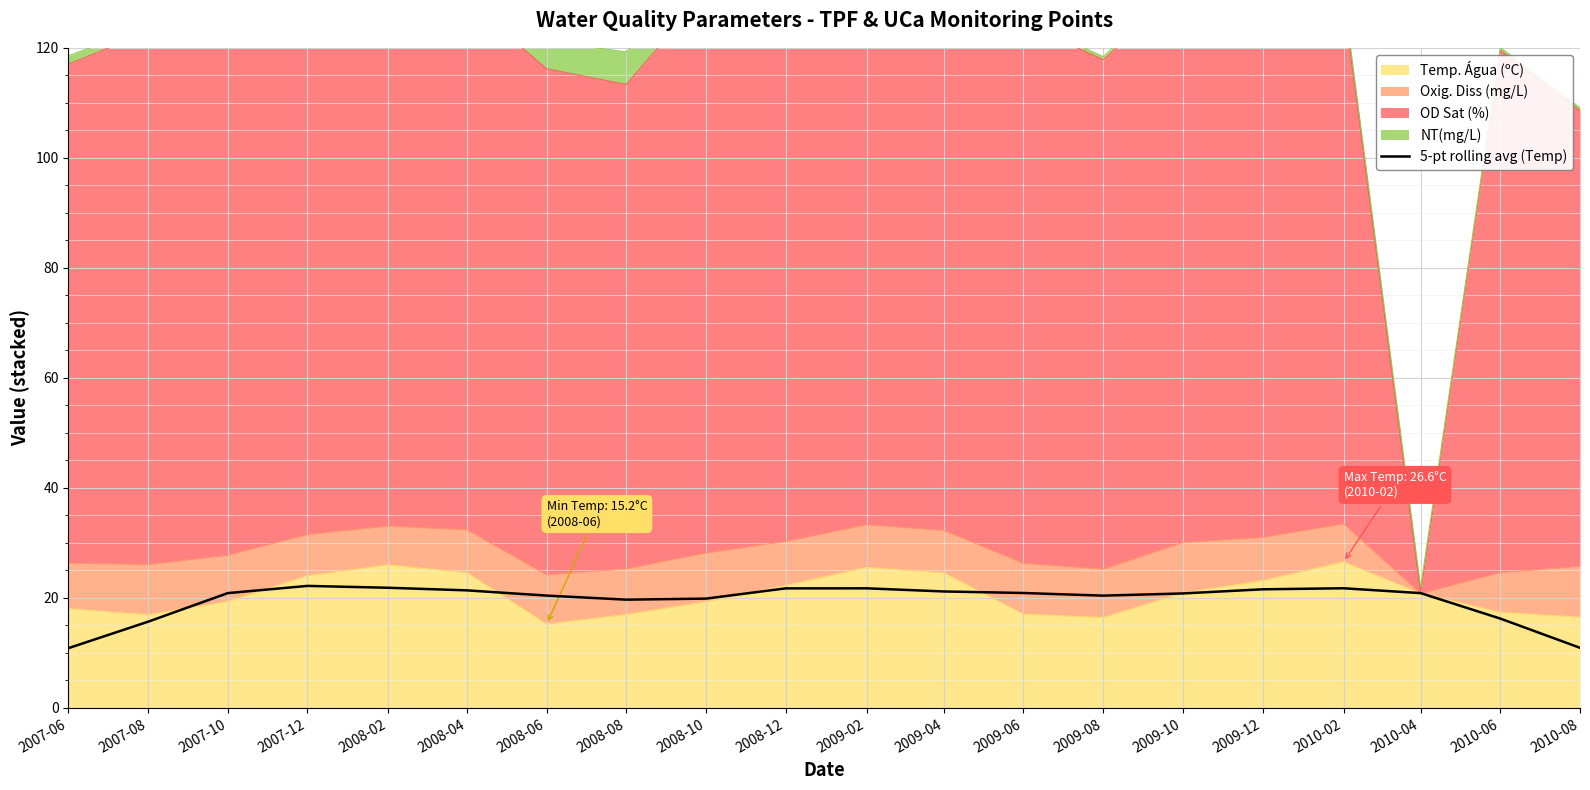

At which label is the value closest to 16?

2010-06